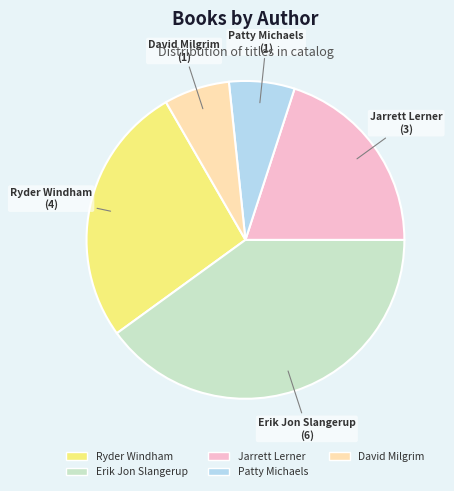

Between Jarrett Lerner and Patty Michaels, which is larger?

Jarrett Lerner